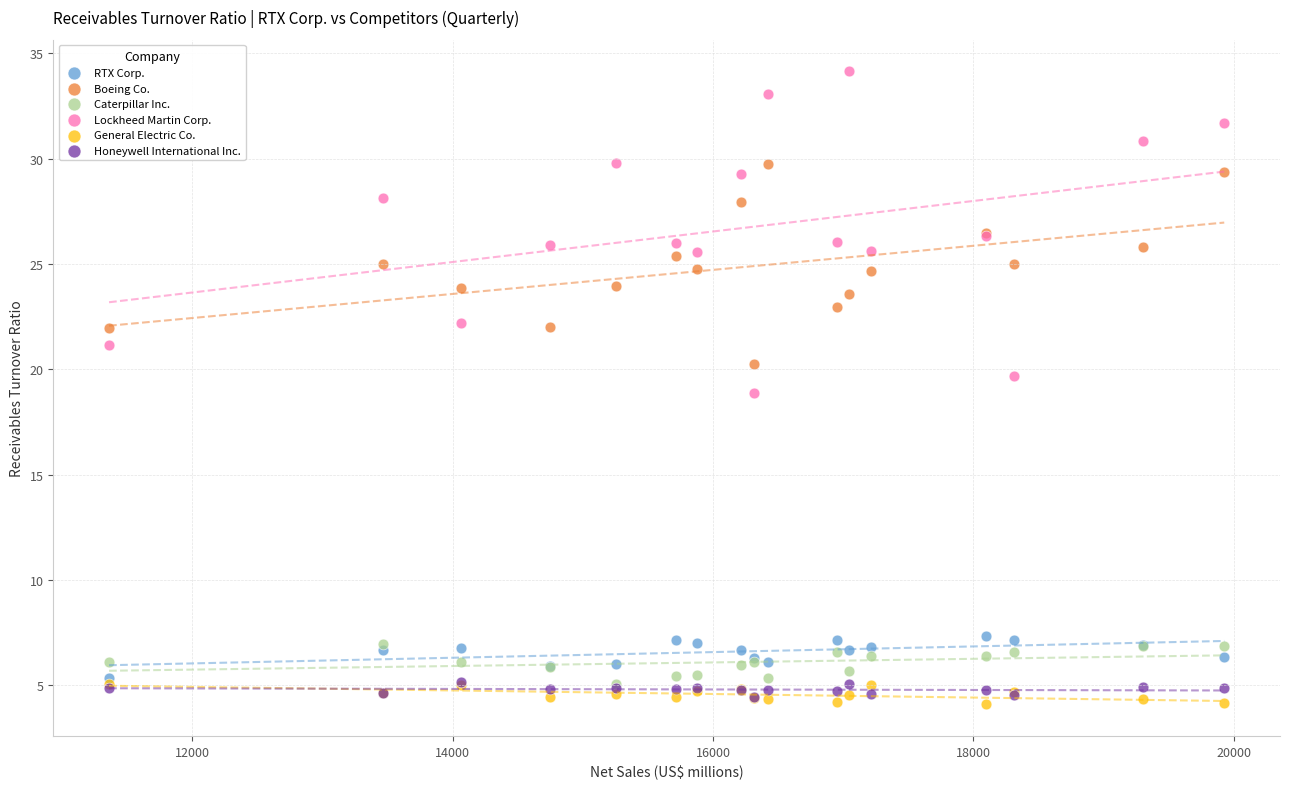

What are all the series names shown in the legend?

RTX Corp., Boeing Co., Caterpillar Inc., Lockheed Martin Corp., General Electric Co., Honeywell International Inc.